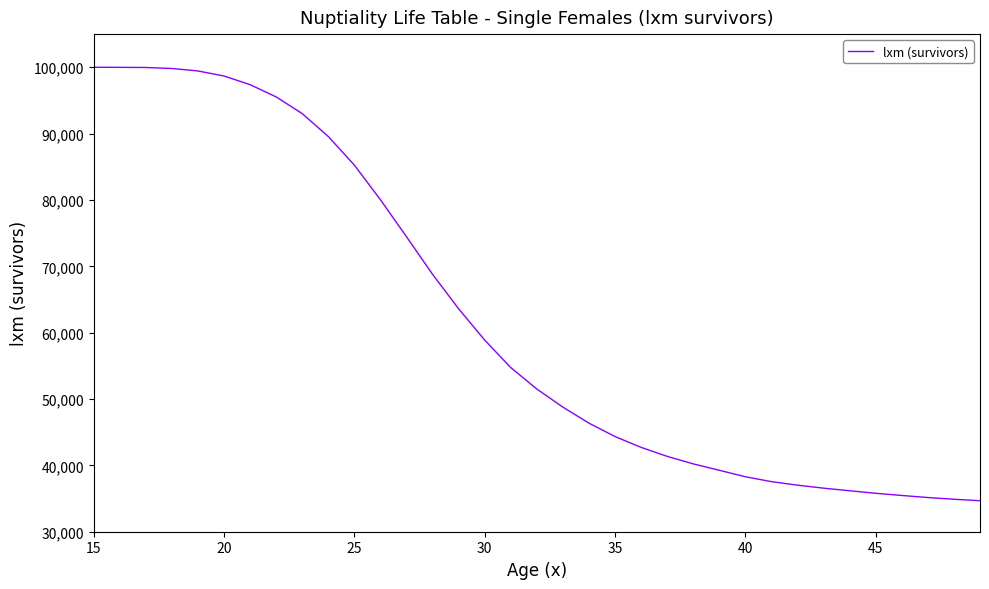

What is the smallest value displayed?

34673.7